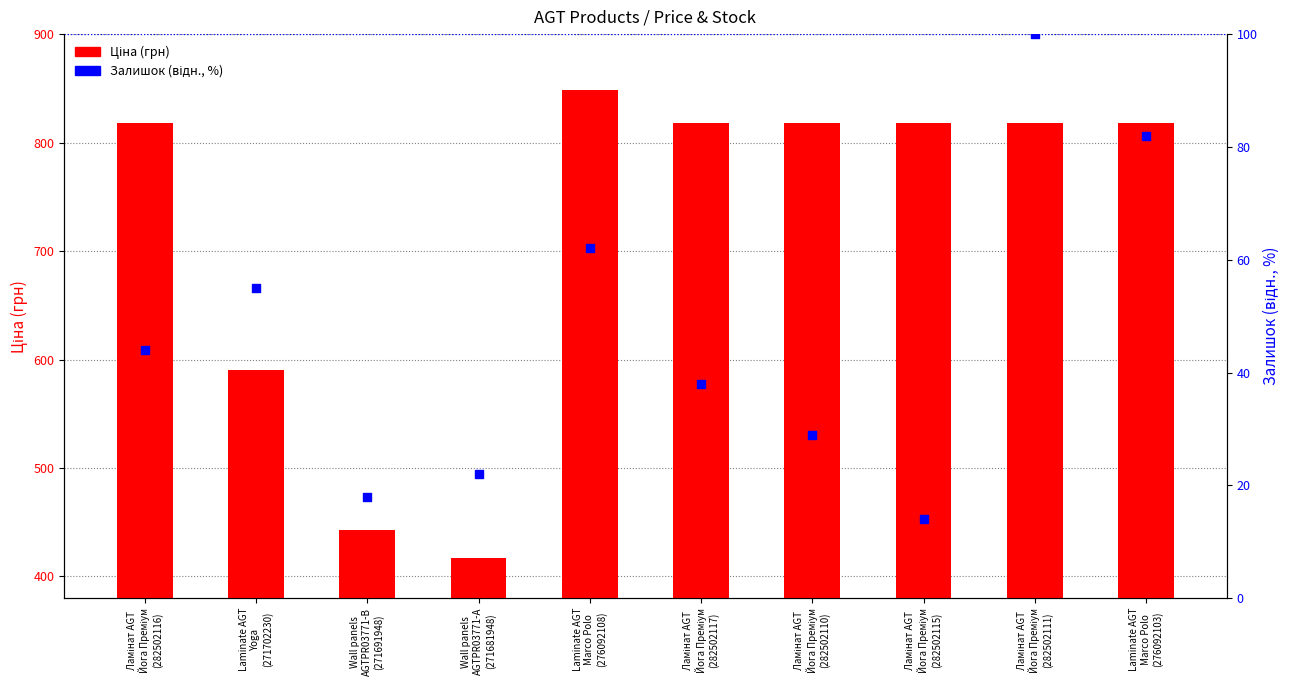

What are all the series names shown in the legend?

Ціна (грн), Залишок %